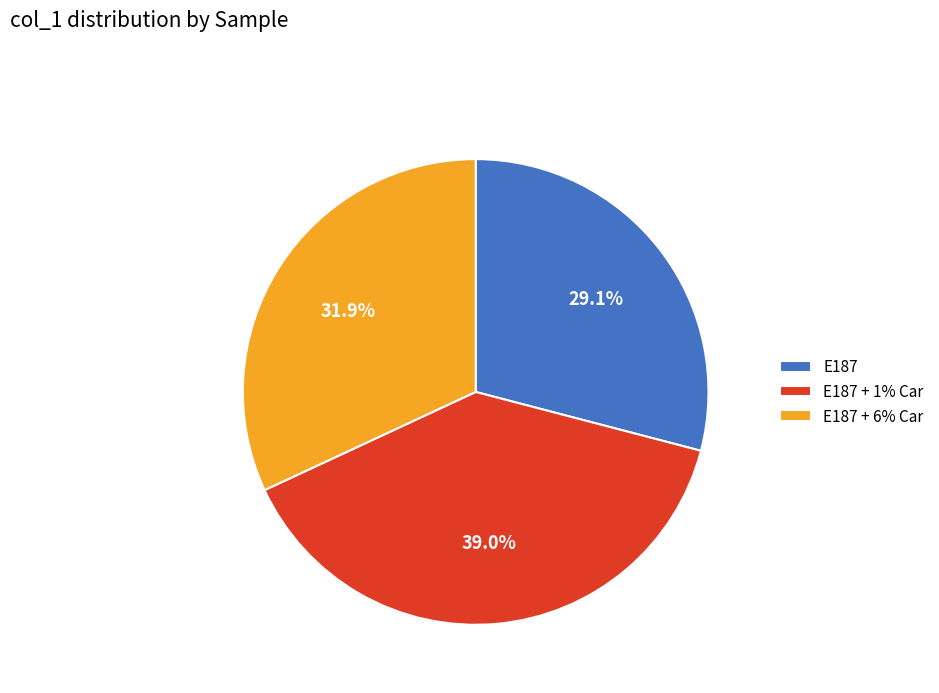

Approximately how many times larger is the value at E187 + 1% Car compared to E187 + 6% Car?

1.2